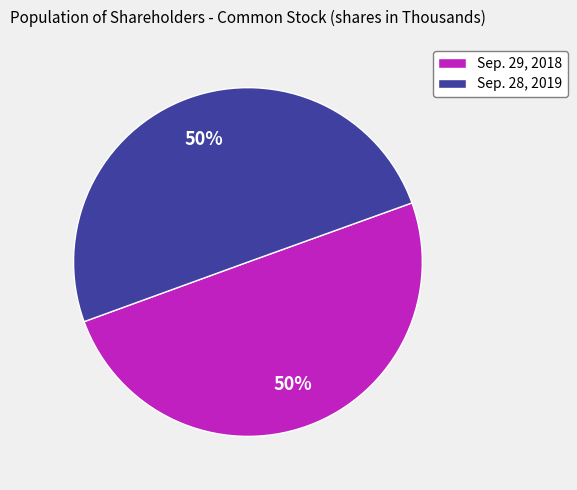

True or false: Sep. 28, 2019 accounts for 42% of the total.

False